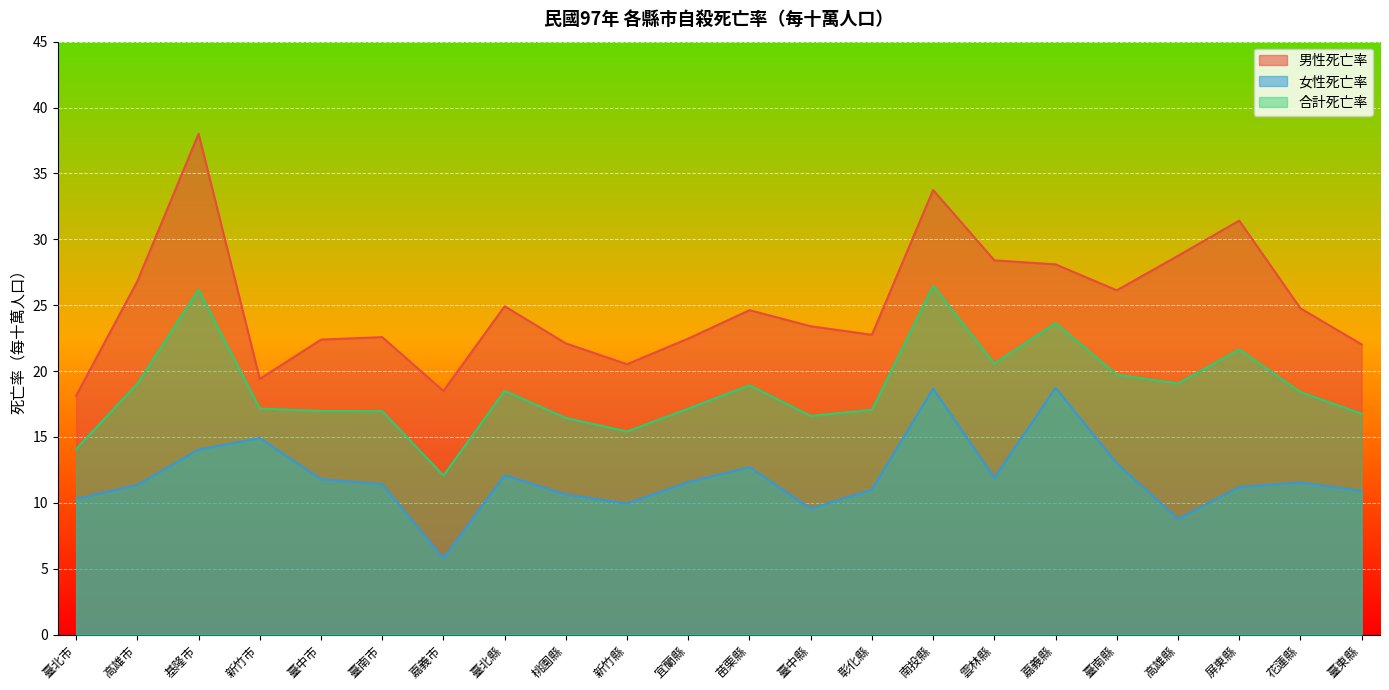

At how many categories does at least one series exceed 15?

22